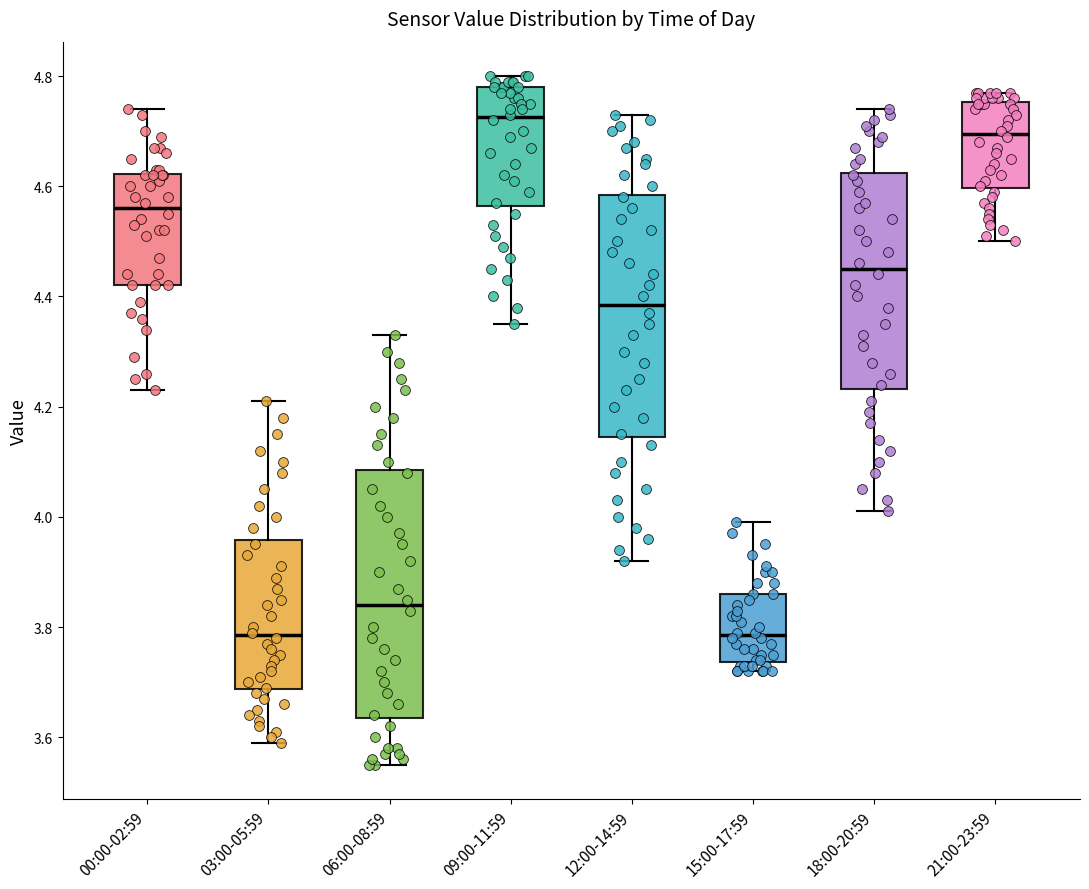

Reading left to right, transcribe this box plot: for each box, give where its median line is, the range the box spans, and where its two whiskers end, as read against the y-axis. The values are not printed on the chart, so give them approximately, as read against the axis.

00:00-02:59: median 4.56, box 4.42 to 4.62, whiskers 4.24 to 4.74
03:00-05:59: median 3.78, box 3.68 to 3.96, whiskers 3.60 to 4.22
06:00-08:59: median 3.84, box 3.64 to 4.08, whiskers 3.56 to 4.34
09:00-11:59: median 4.72, box 4.56 to 4.78, whiskers 4.36 to 4.80
12:00-14:59: median 4.38, box 4.14 to 4.58, whiskers 3.92 to 4.74
15:00-17:59: median 3.78, box 3.74 to 3.86, whiskers 3.72 to 4.00
18:00-20:59: median 4.46, box 4.24 to 4.62, whiskers 4.02 to 4.74
21:00-23:59: median 4.70, box 4.60 to 4.76, whiskers 4.50 to 4.78